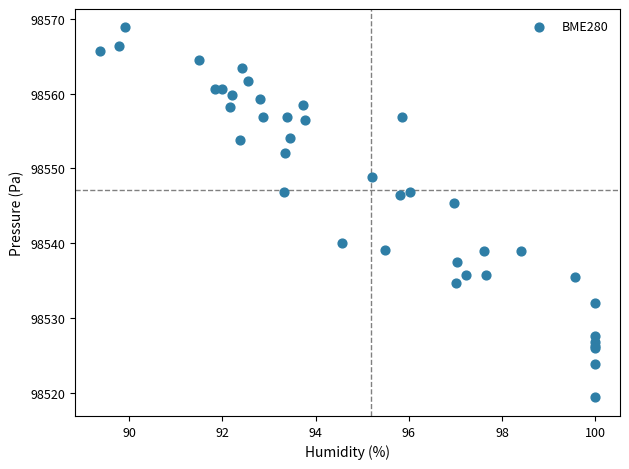

What Y value in the scatter plot is closest to 98544?

98545.4